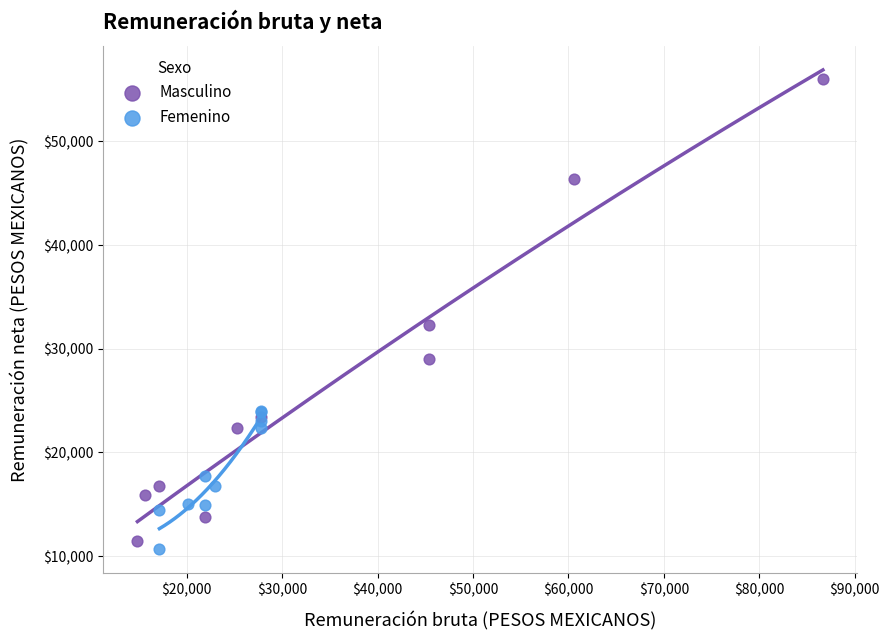

Which series reaches the minimum Y coordinate?

Femenino